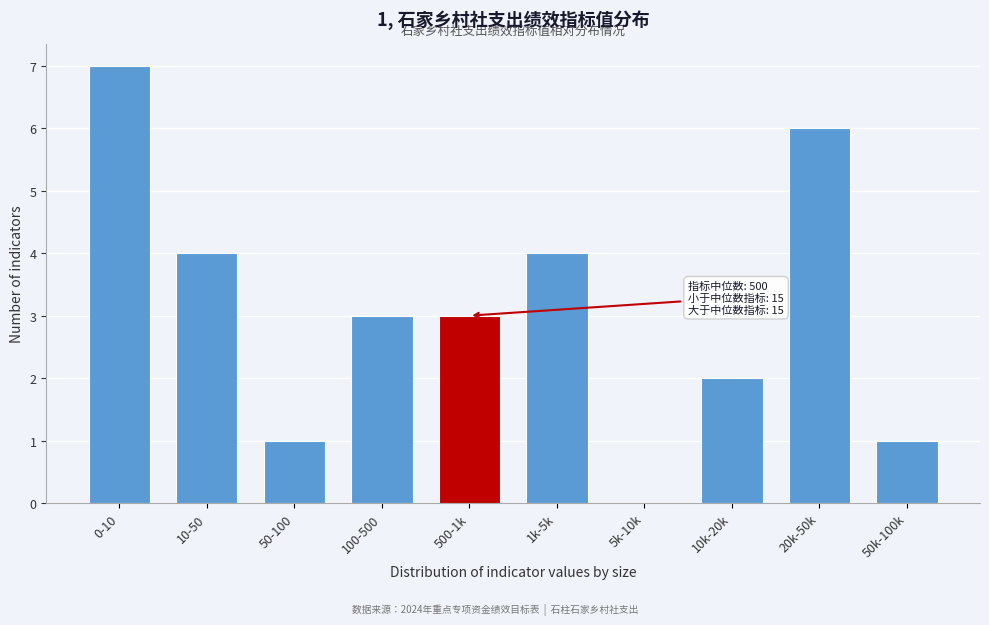

Reading left to right, extract all data points from this chart.

0-10=7	10-50=4	50-100=1	100-500=3	500-1k=3	1k-5k=4	5k-10k=0	10k-20k=2	20k-50k=6	50k-100k=1